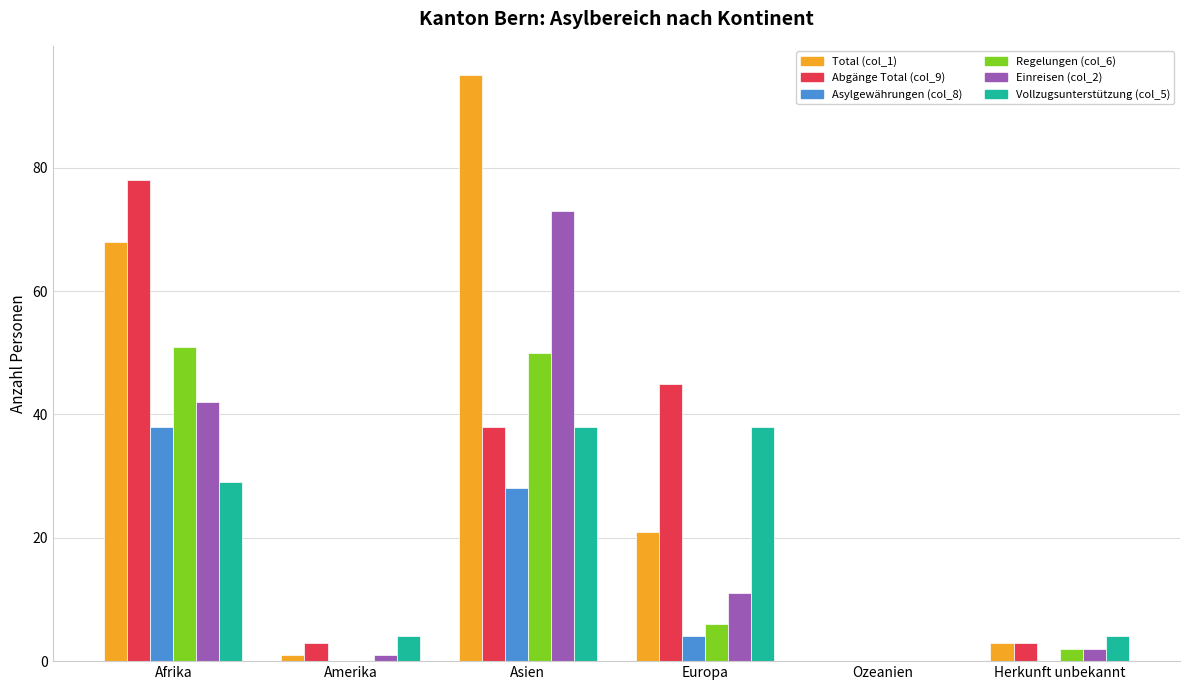

What is the difference between the Asylgewährungen (col_8) values at Asien and Europa?

24